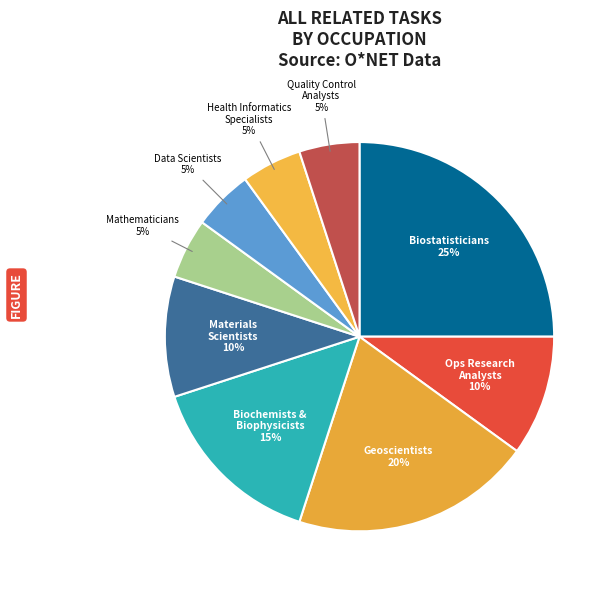

How many segments does this pie chart have?

9